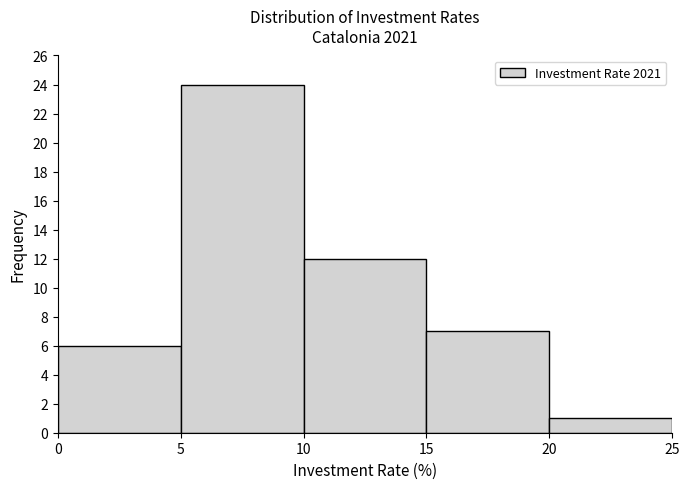

Reading left to right, transcribe this chart: for each bar, give the range it covers on the x-axis and its height. The values are not printed on the chart, so give them approximately, as read against the axis.

0 to 5: 6
5 to 10: 24
10 to 15: 12
15 to 20: 7
20 to 25: 1